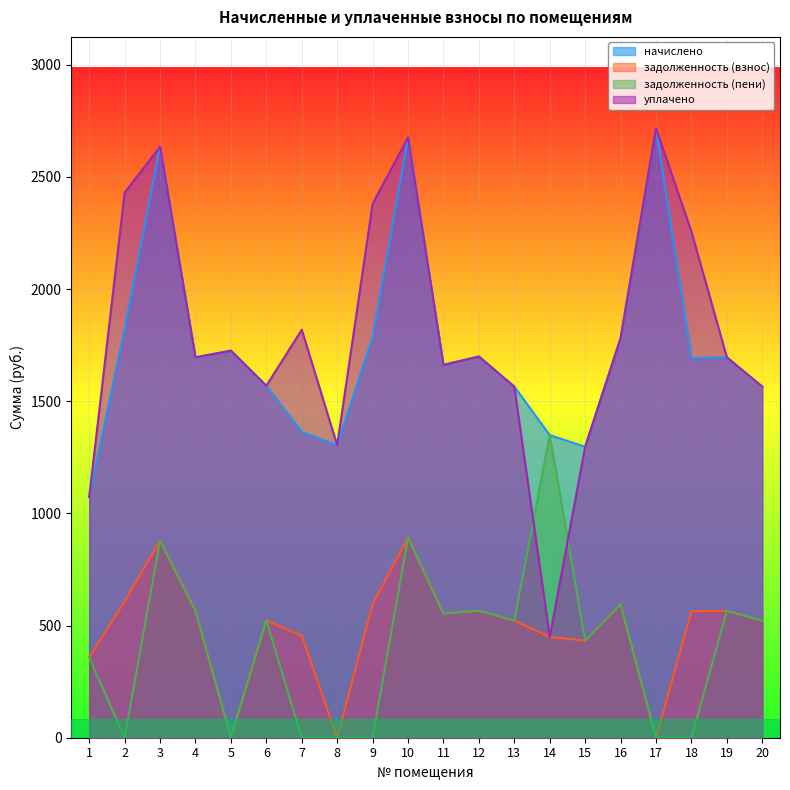

What is the maximum value for начислено?

2716.3